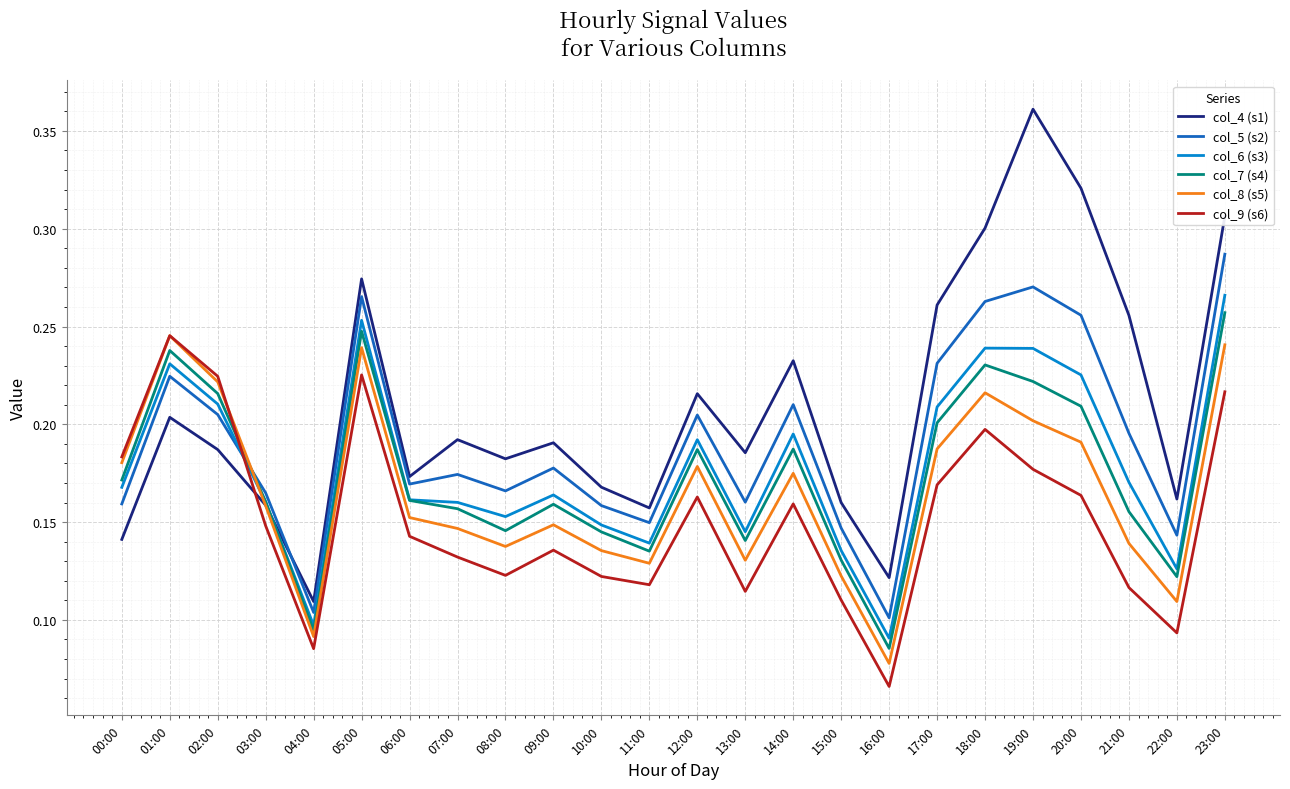

True or false: col_7 (s4) has more than 2 points higher than both neighbors.

True